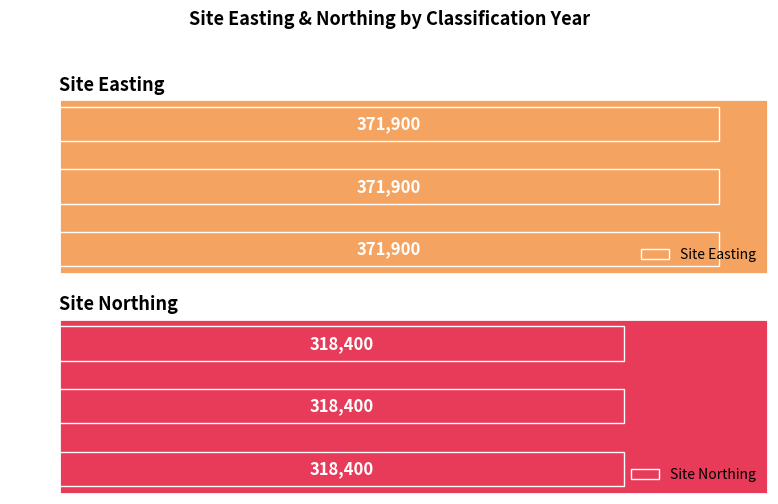

What is the maximum value shown in the chart?

371900